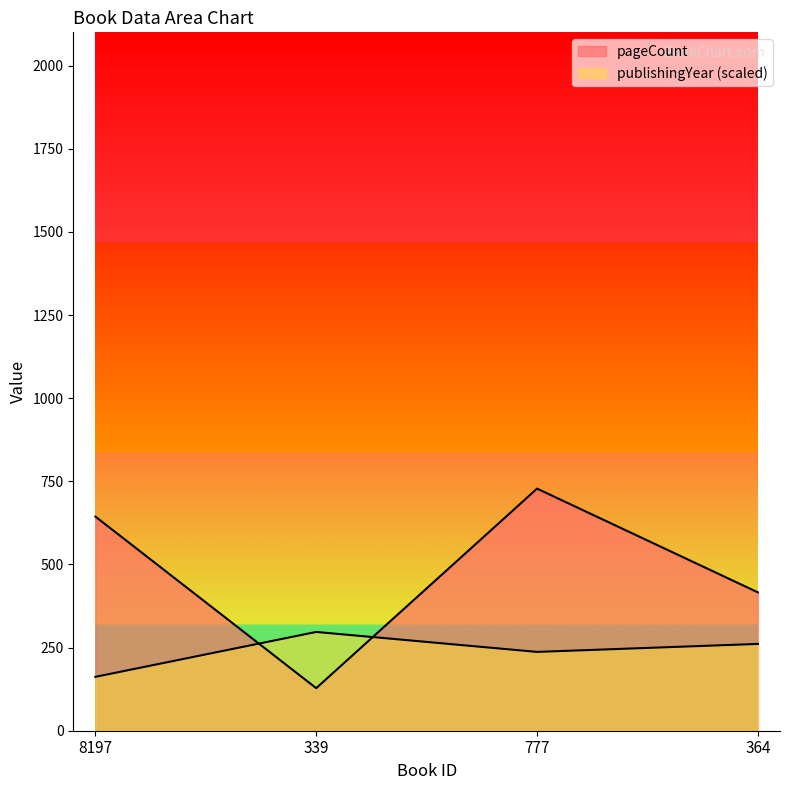

Reading left to right, what are all the values shown in this chart?

pageCount: 8197=644	339=128	777=728	364=416
publishingYear: 8197=162	339=297	777=237	364=261